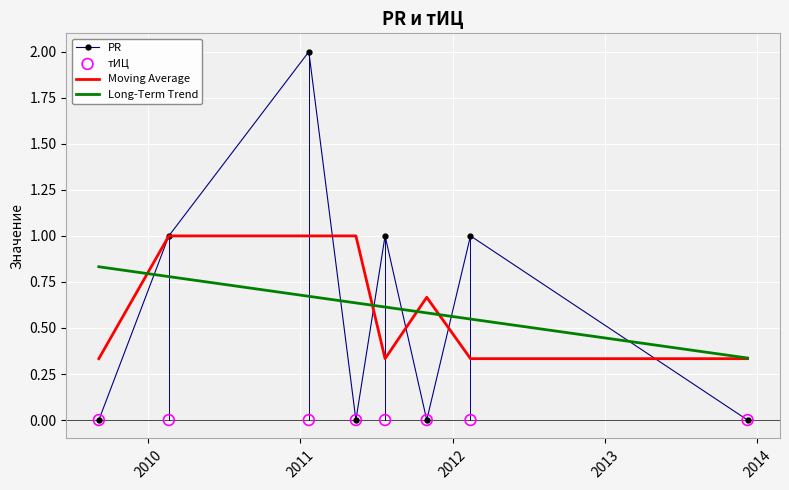

Which series has the largest total across all categories?

PR